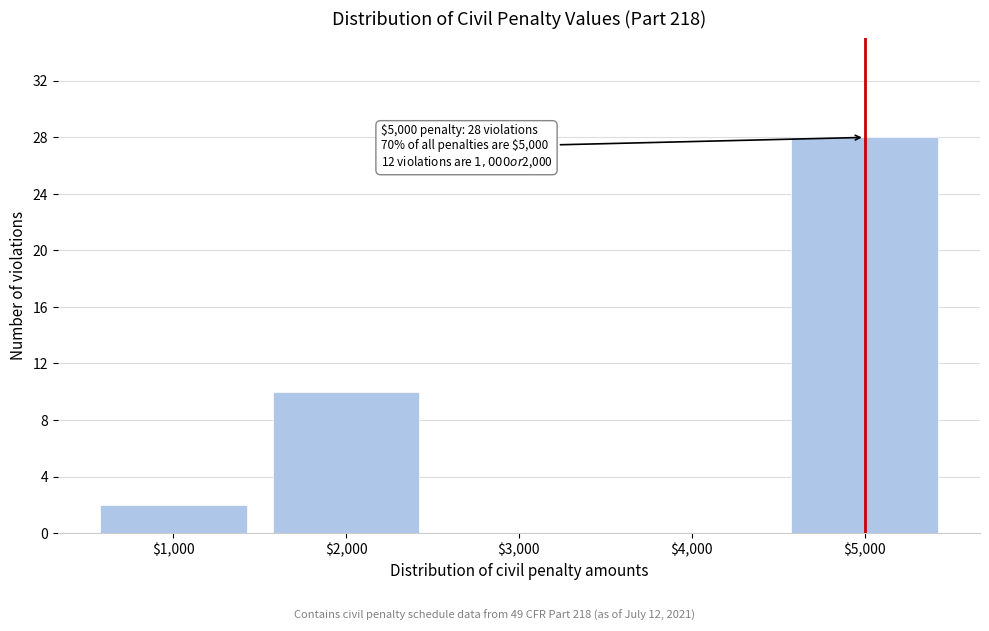

What is the maximum value shown in the chart?

28